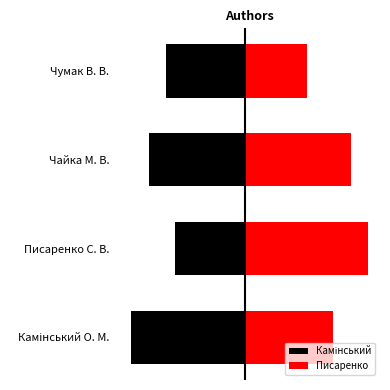

Which series has the largest range (max minus min)?

Писаренко